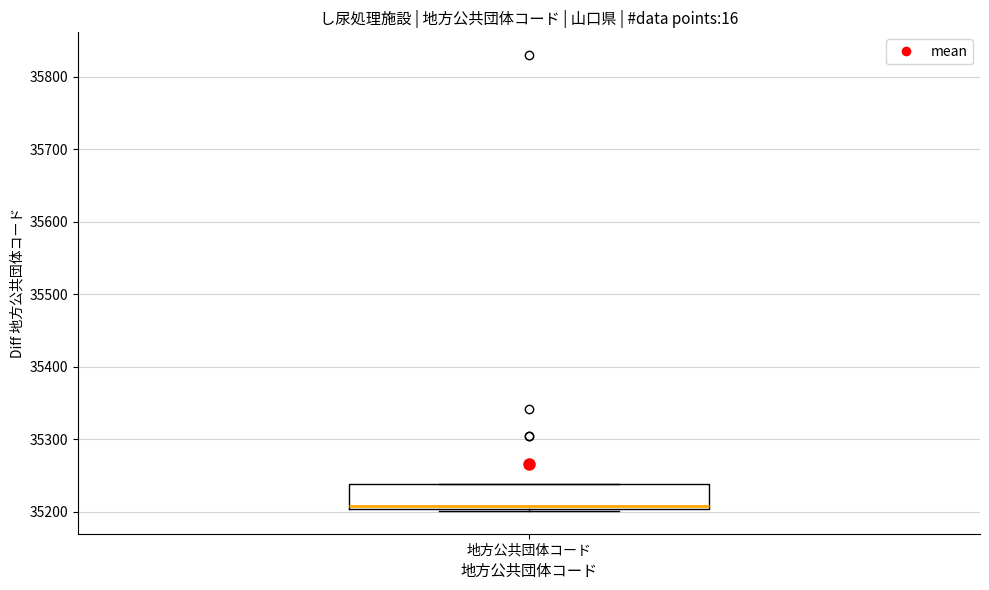

Read this box plot against the y-axis: the position of the median line, the range covered by the box, and the ends of both whiskers. The values are not printed on the chart, so give them approximately, as read against the axis.

median 35210, box 35200 to 35240, whiskers 35200 to 35240